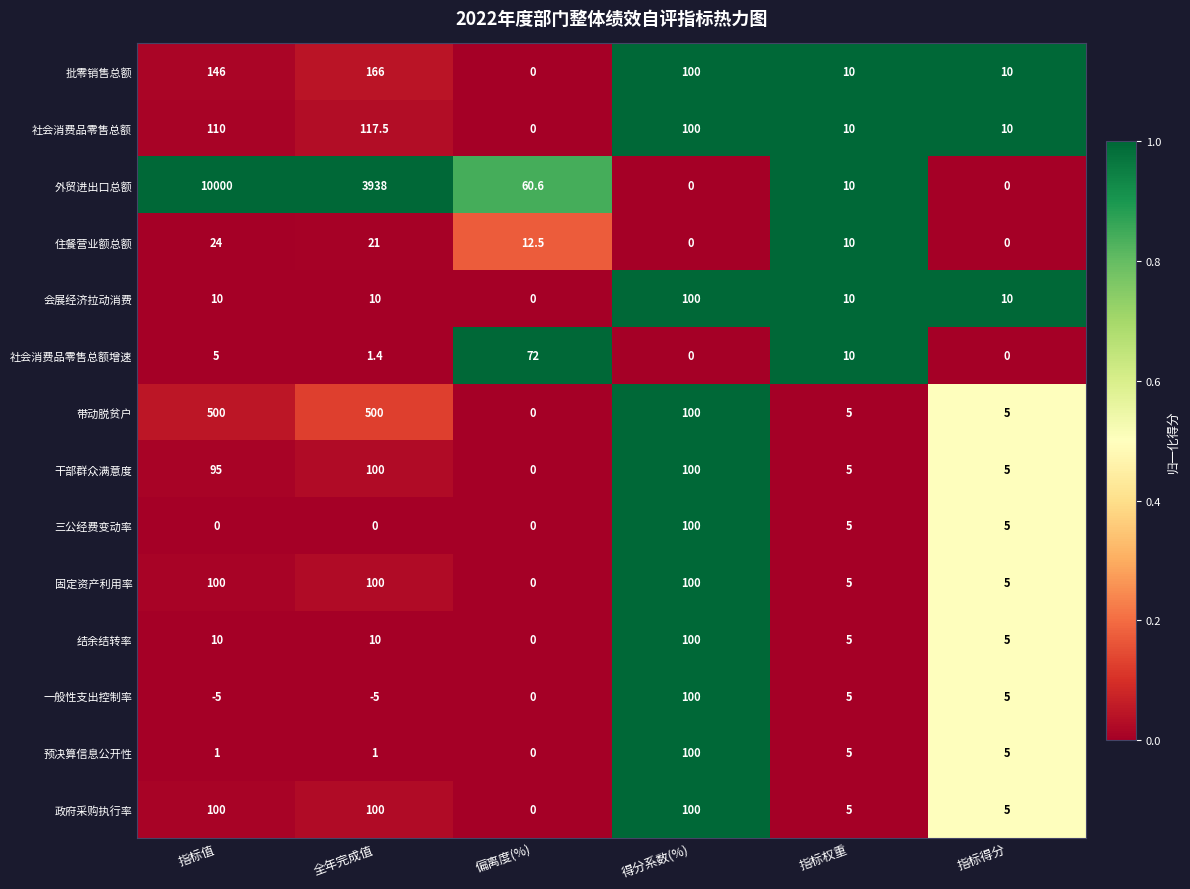

Between 指标值 and 偏离度(%), which series saw the biggest shift?

外贸进出口总额